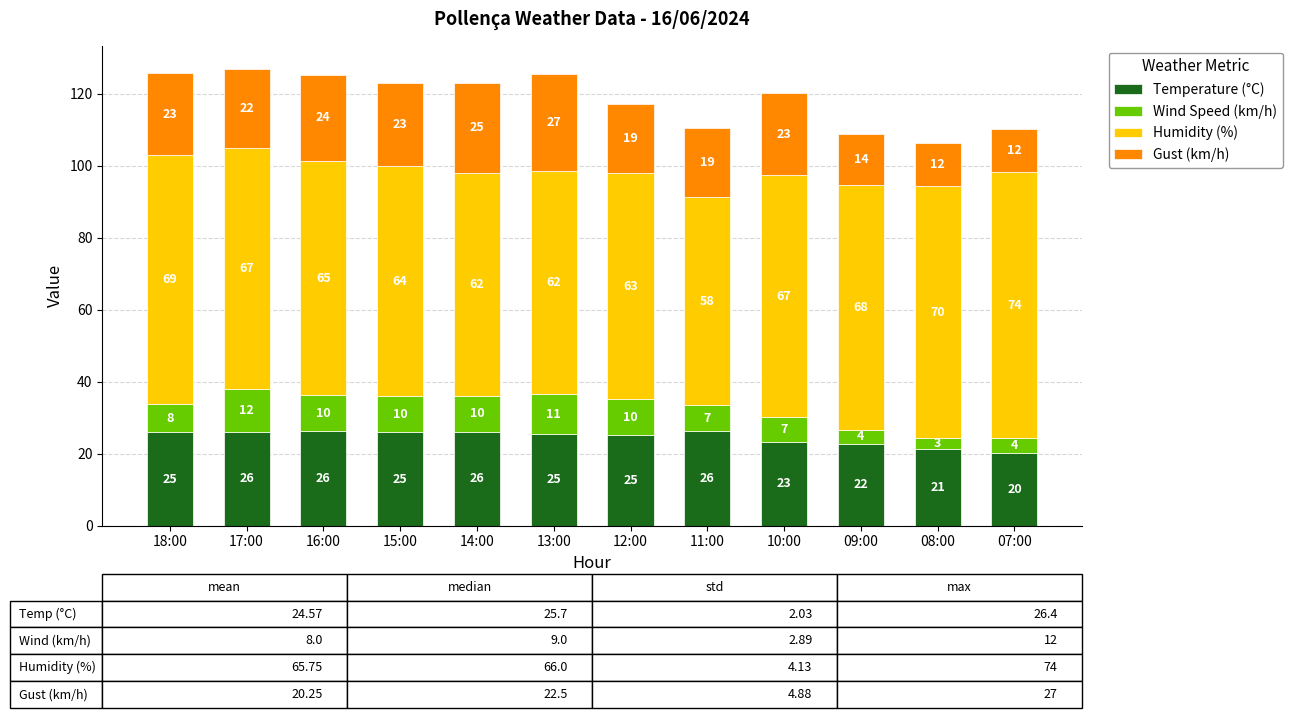

What is the maximum value for Temperature (°C)?

26.4